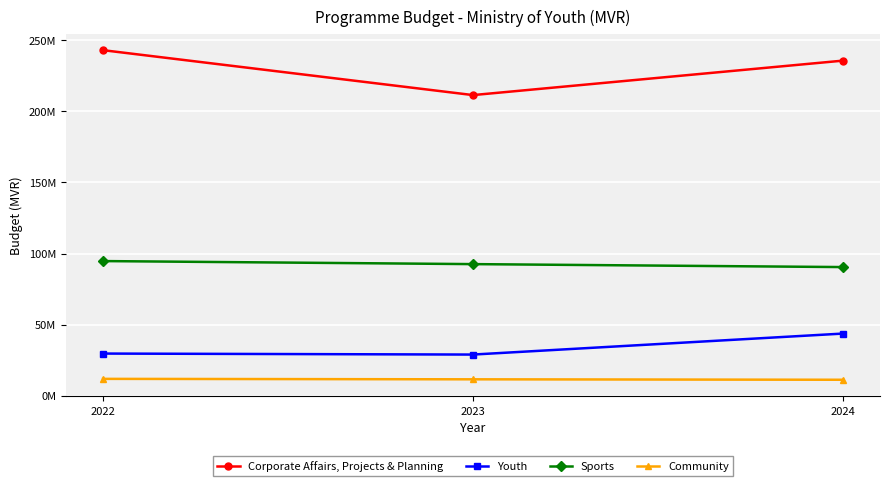

What are all the series names shown in the legend?

Corporate Affairs, Projects & Planning, Youth, Sports, Community